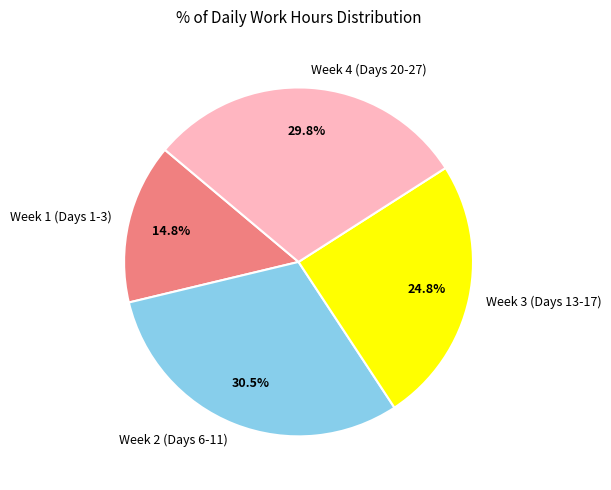

Between Week 2 (Days 6-11) and Week 4 (Days 20-27), which is larger?

Week 2 (Days 6-11)